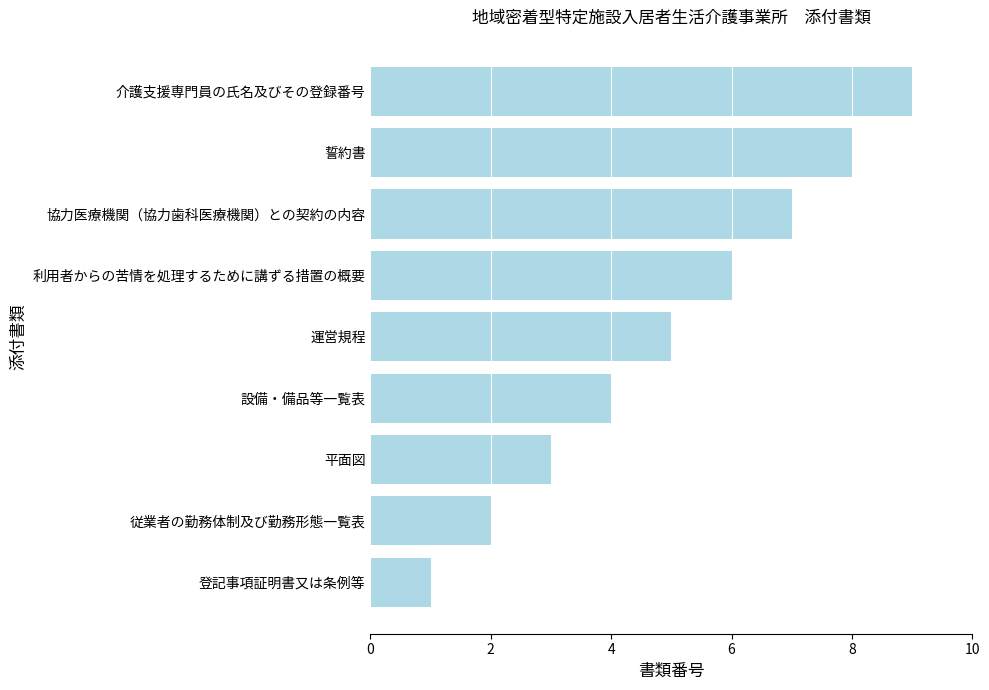

At which label is the value closest to 5?

運営規程